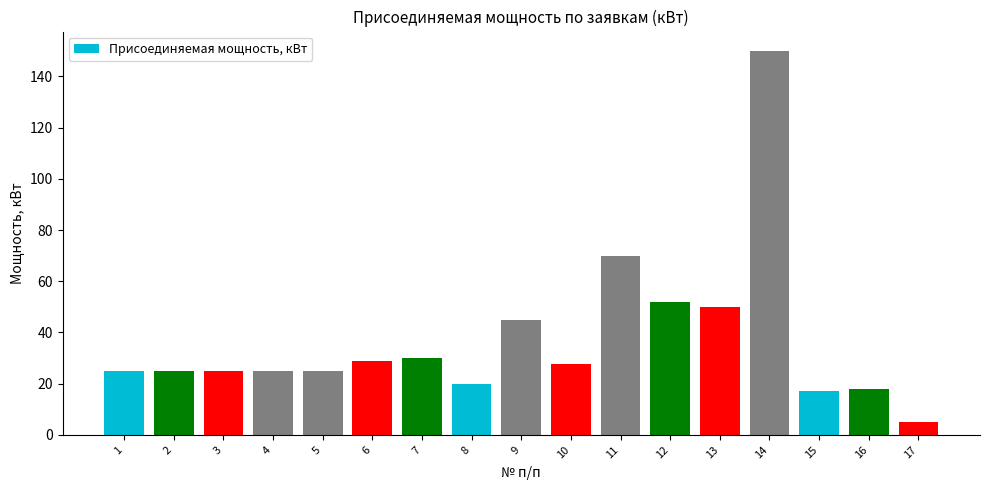

How many bars are there in total?

17